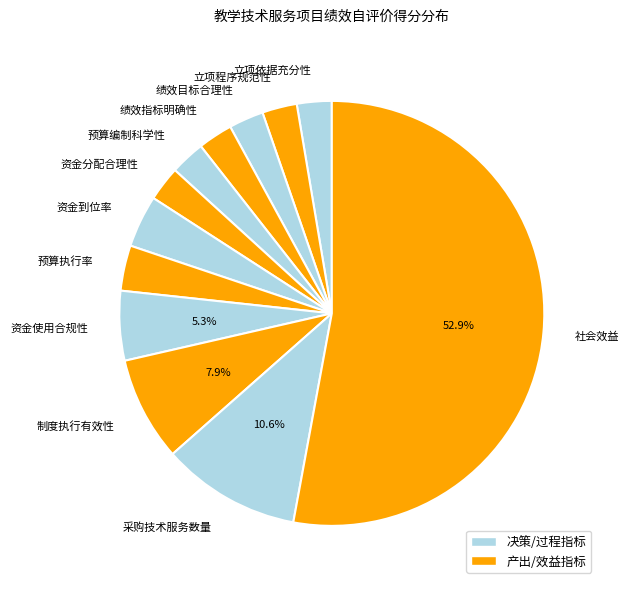

Is it true that 资金到位率 is 15% of the pie?

False